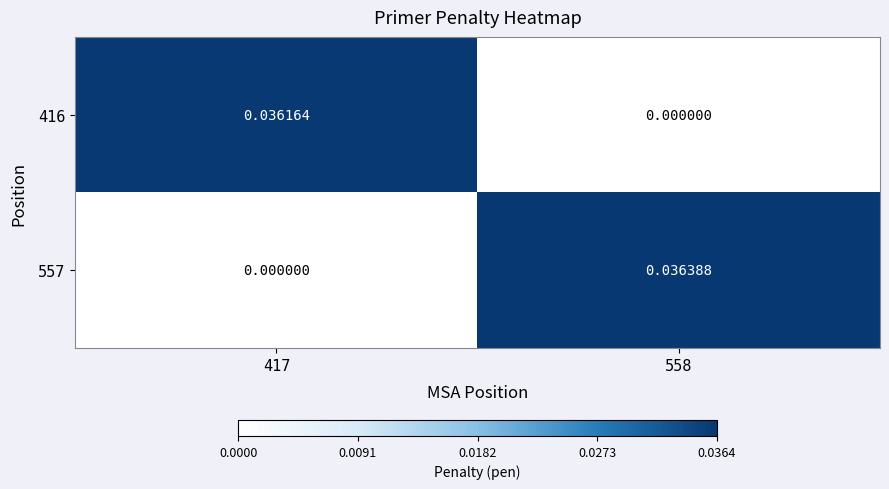

Is the value of 557 at 558 greater than the value of 416 at 417?

Yes